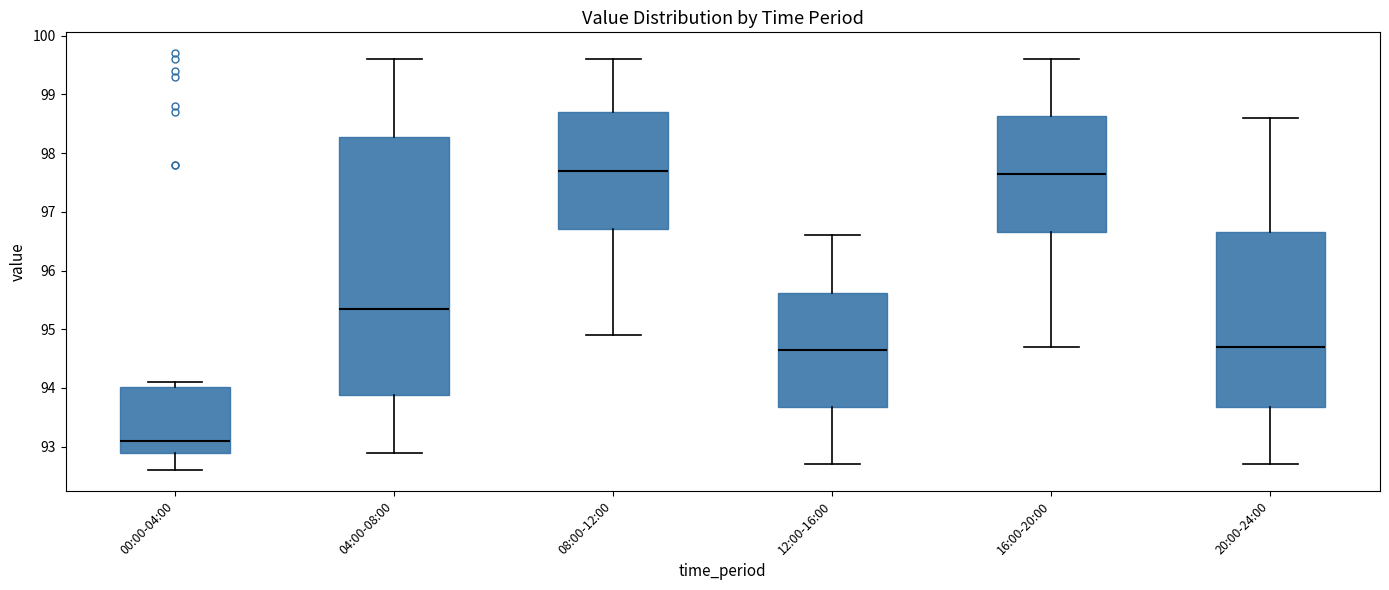

Which box's median line is the lowest?

00:00-04:00